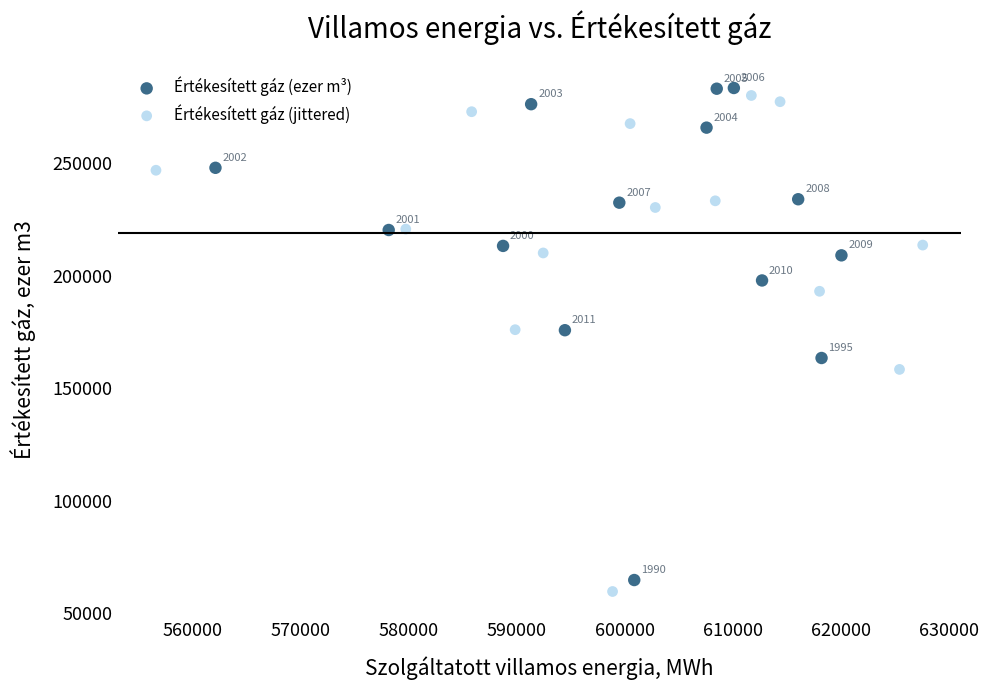

Which series reaches the minimum Y coordinate?

Értékesített gáz (jittered)